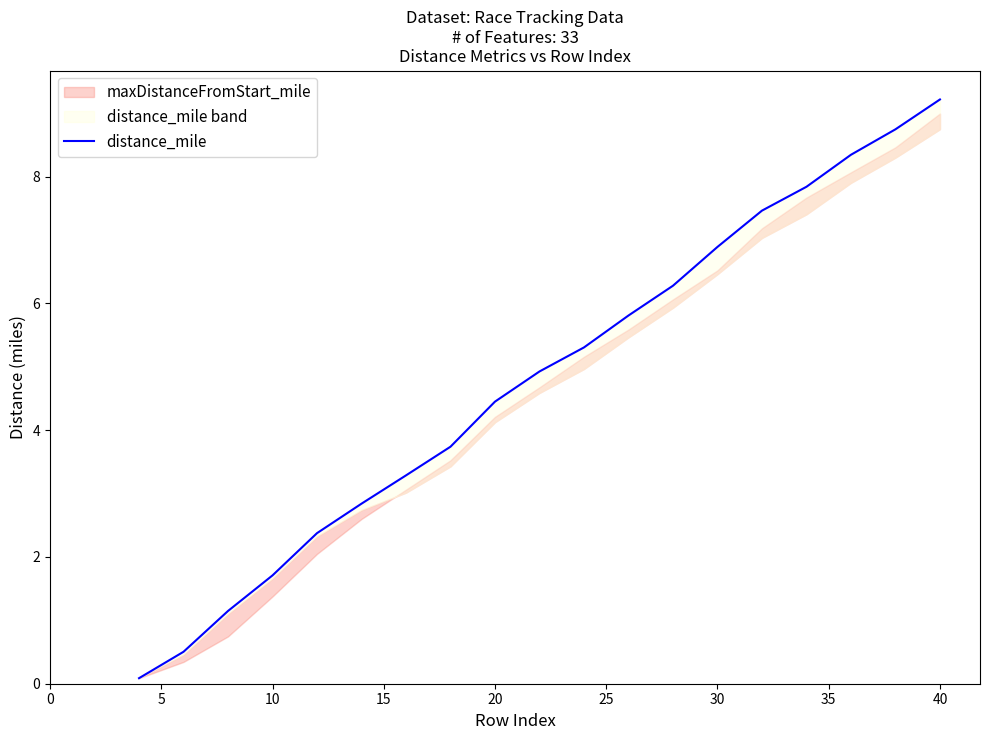

Does the chart display data point markers on the line(s)?

No